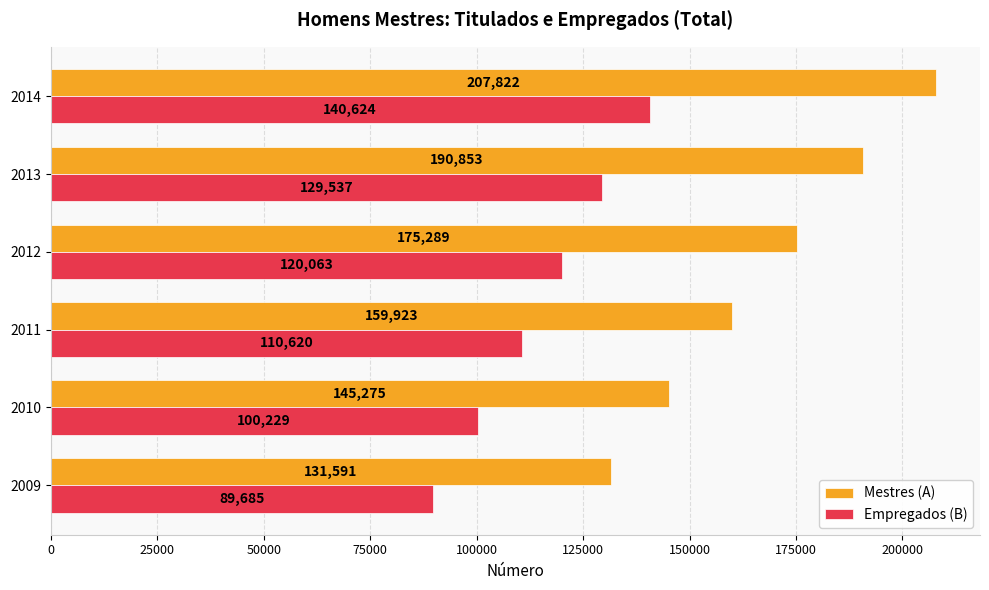

How many values in the Mestres (A) series are below 175289?

3